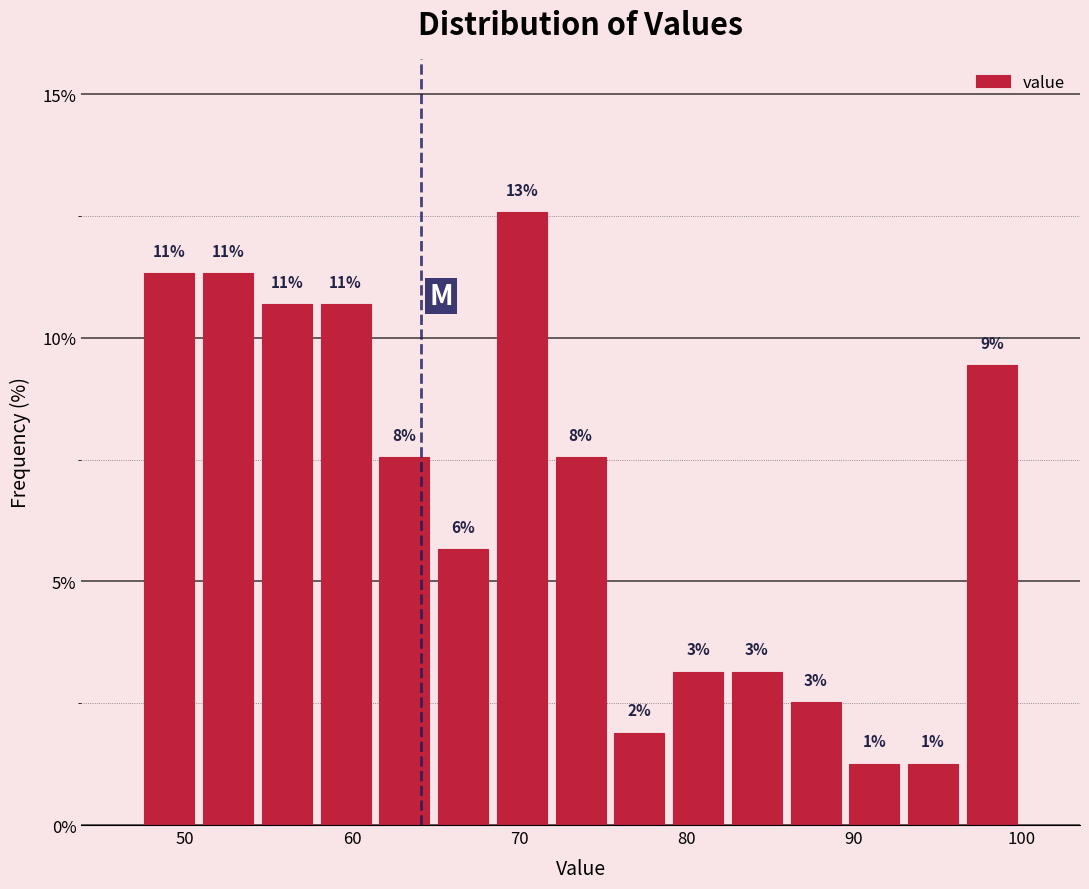

Around what value on the x-axis is the tallest bar? Give the approximate position of its centre, as read against the axis.

70